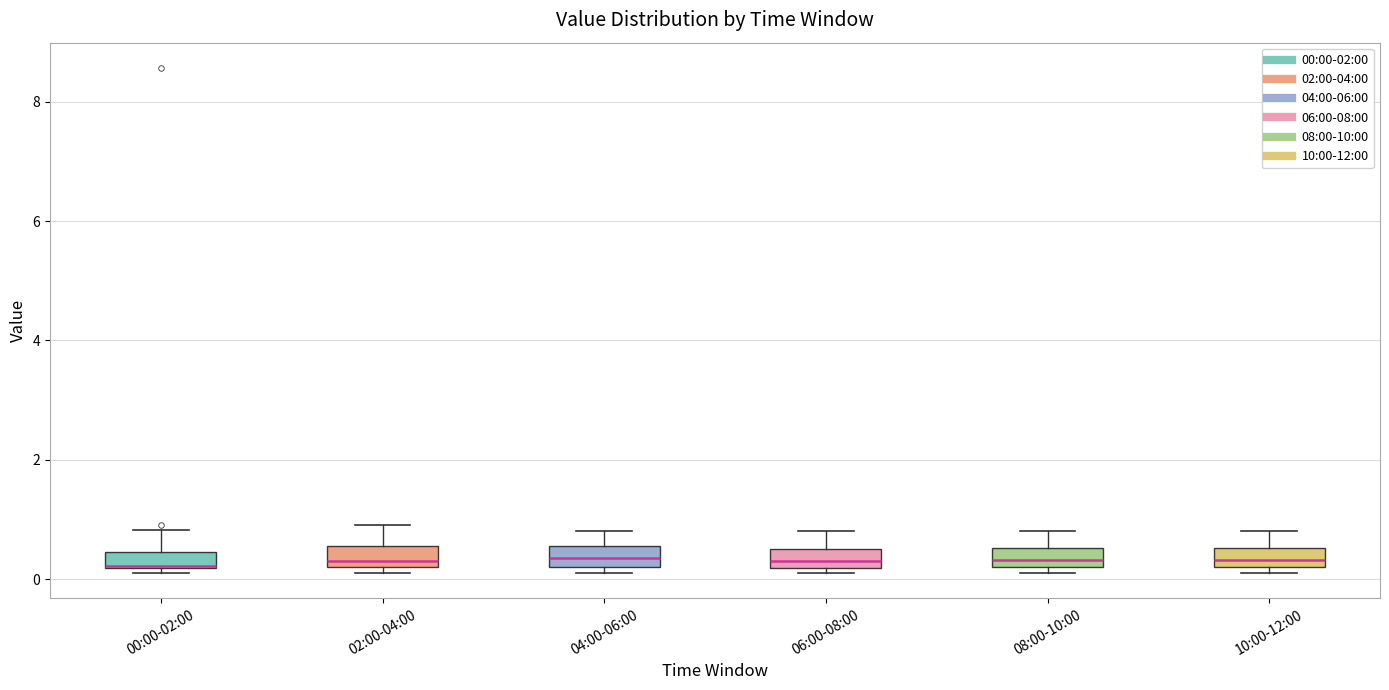

Where does the median line of the box for 10:00-12:00 sit on the y-axis? The values are not printed on the chart, so give them approximately, as read against the axis.

0.4